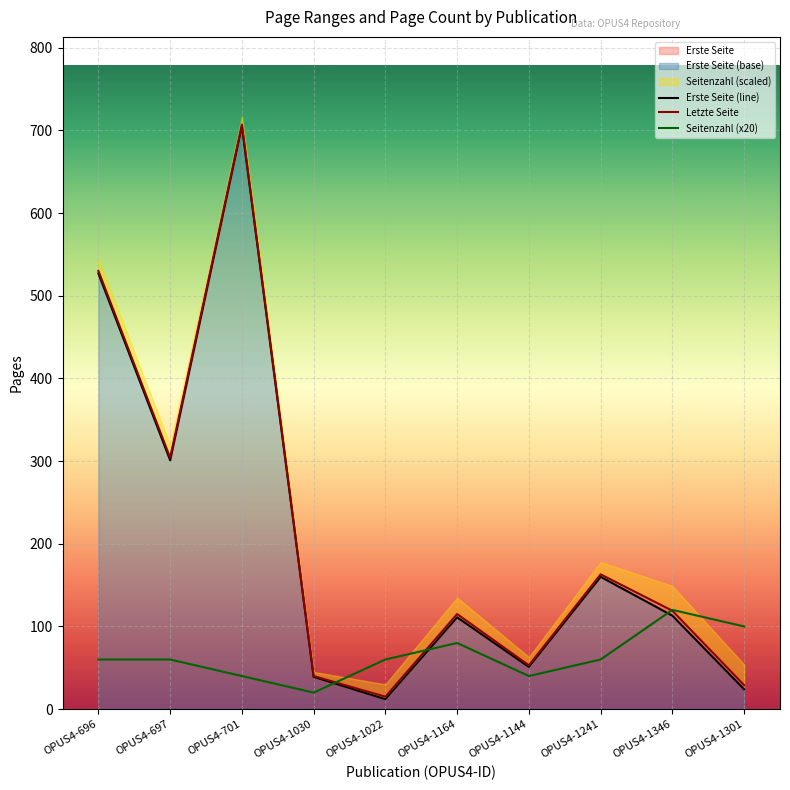

Is it true that Seitenzahl equals 122 at OPUS4-1164?

False